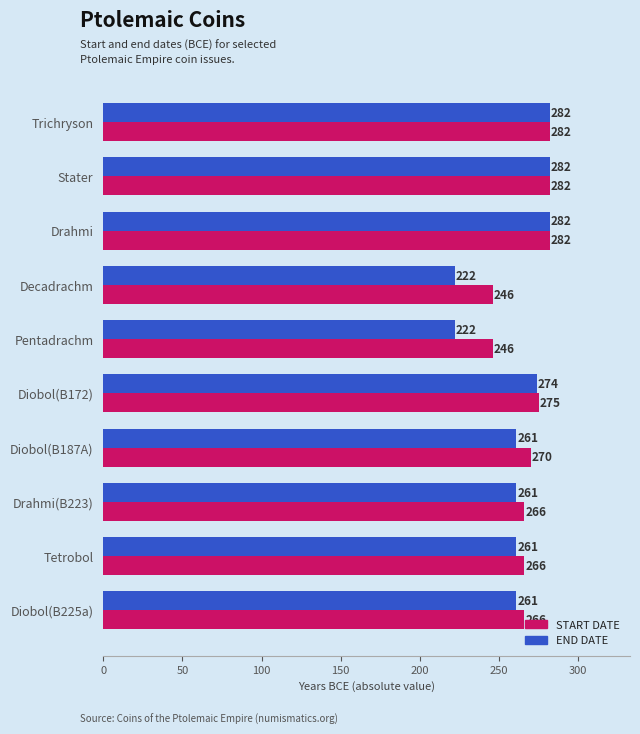

What is the difference between the highest and lowest values at Diobol(B225a)?

5